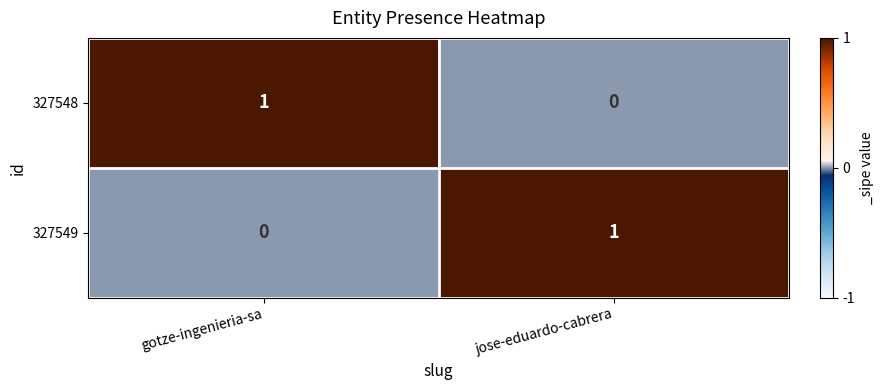

What is the total value across all series at jose-eduardo-cabrera?

1